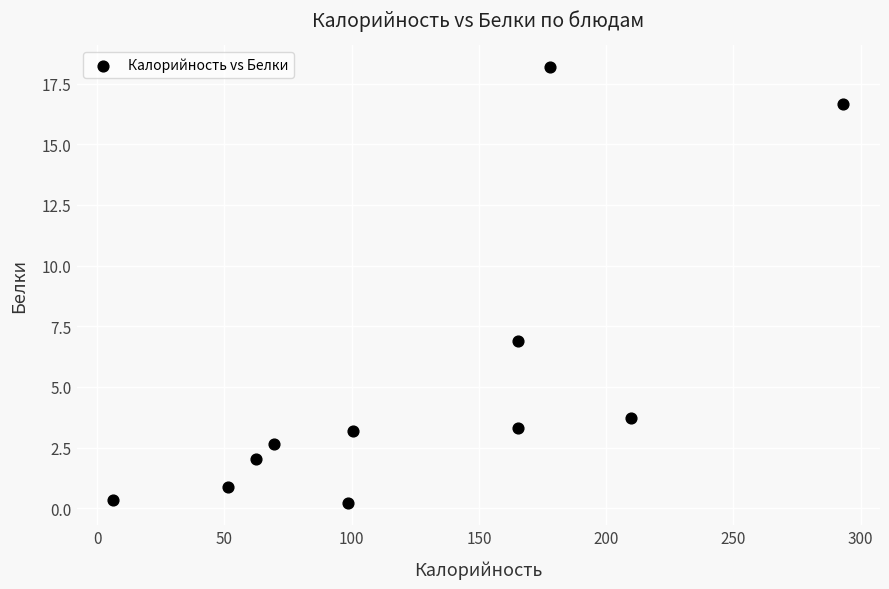

What is the range of Y values (max minus min)?

18.0